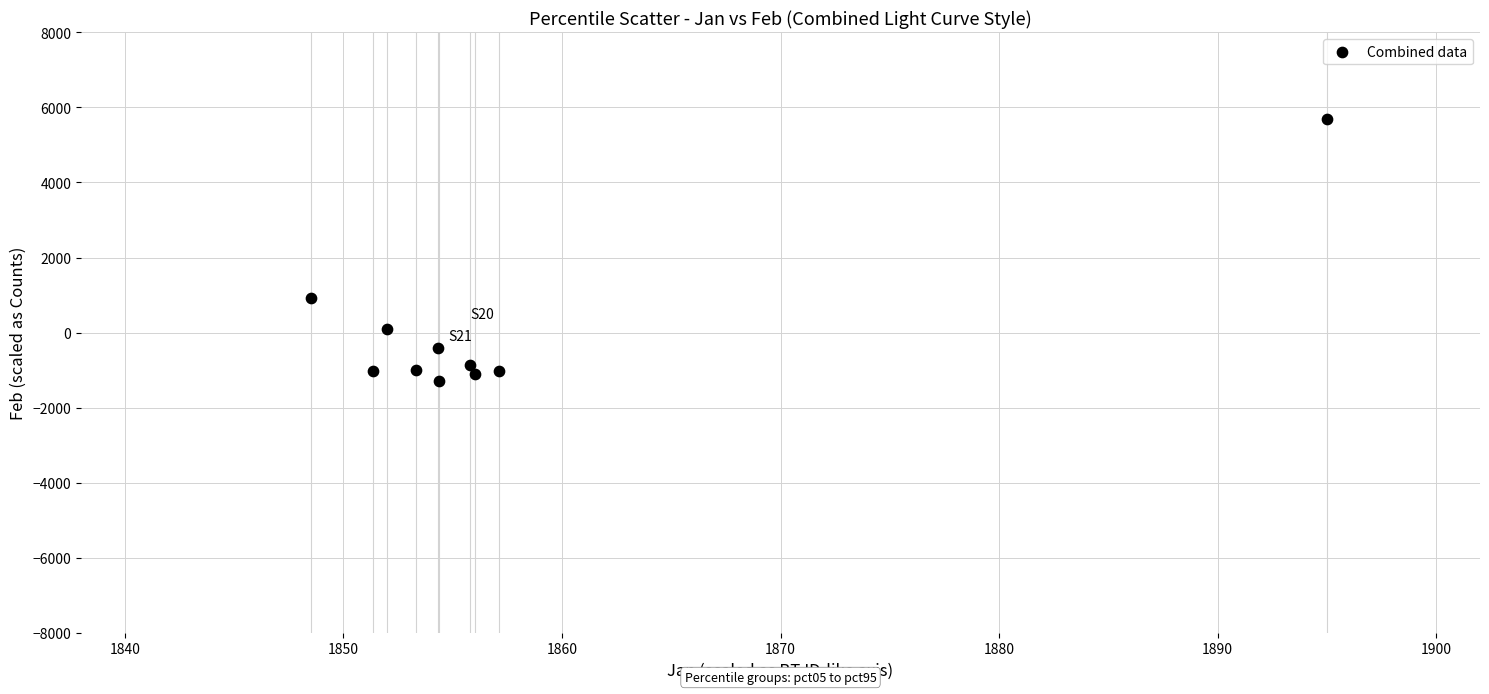

What is the range of Y values (max minus min)?

6973.0